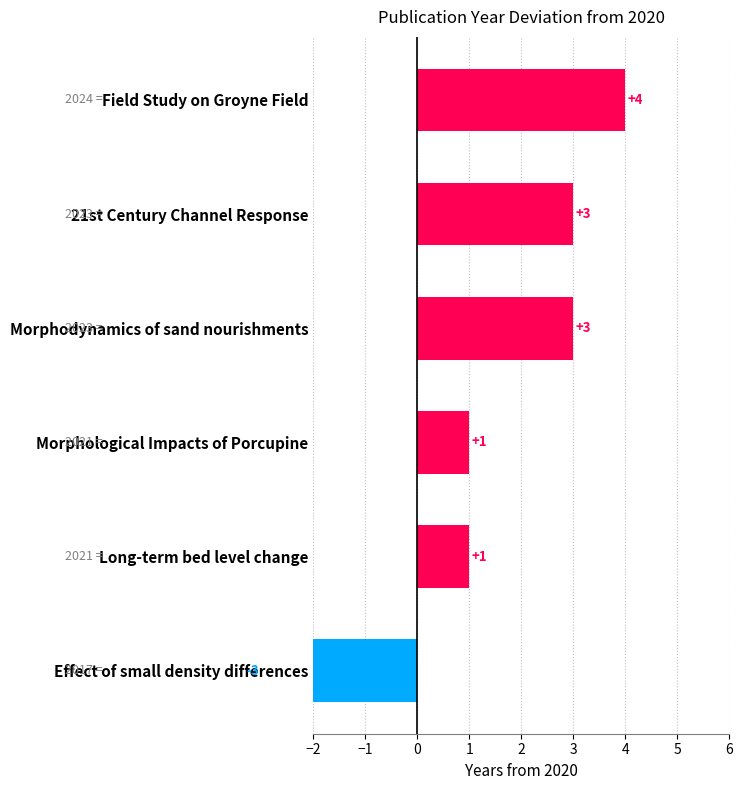

How many bars are there in total?

6